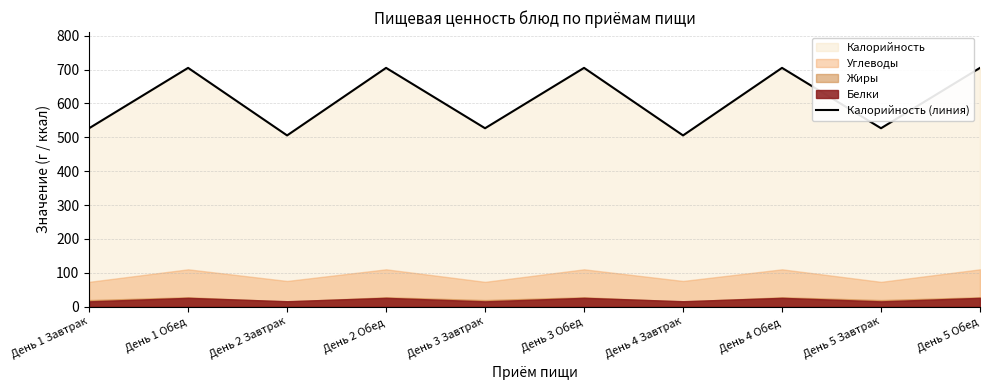

What is the difference between the maximum and minimum values?

199.5